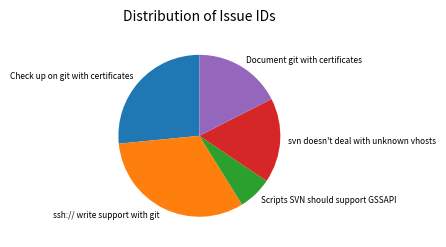

Is there a majority slice in this chart?

No